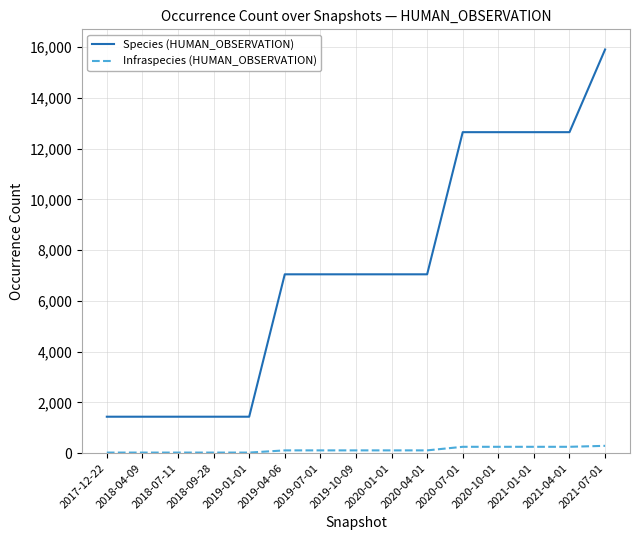

Which series has the widest spread of values?

Species (HUMAN_OBSERVATION)